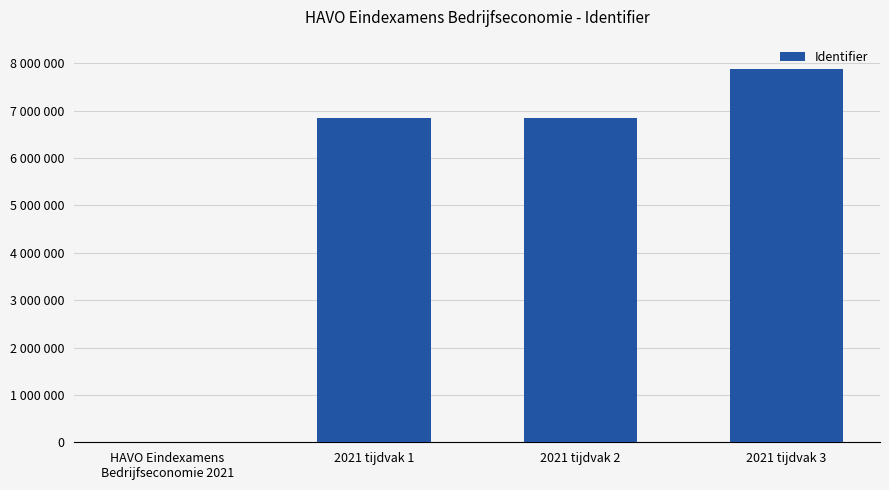

Are the bars horizontal?

No